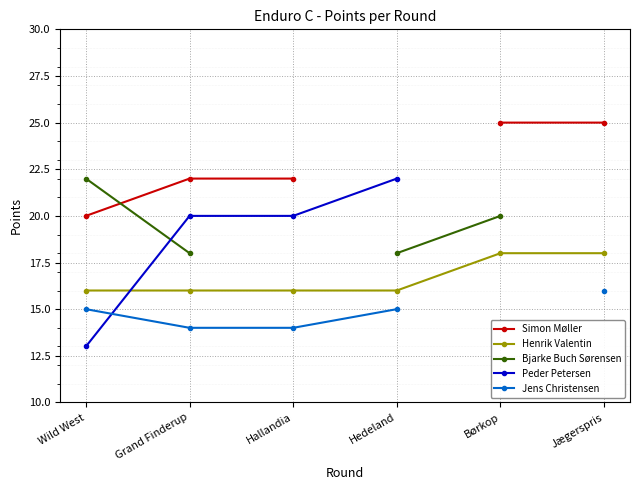

How many intersections are there between Peder Petersen and Henrik Valentin?

1